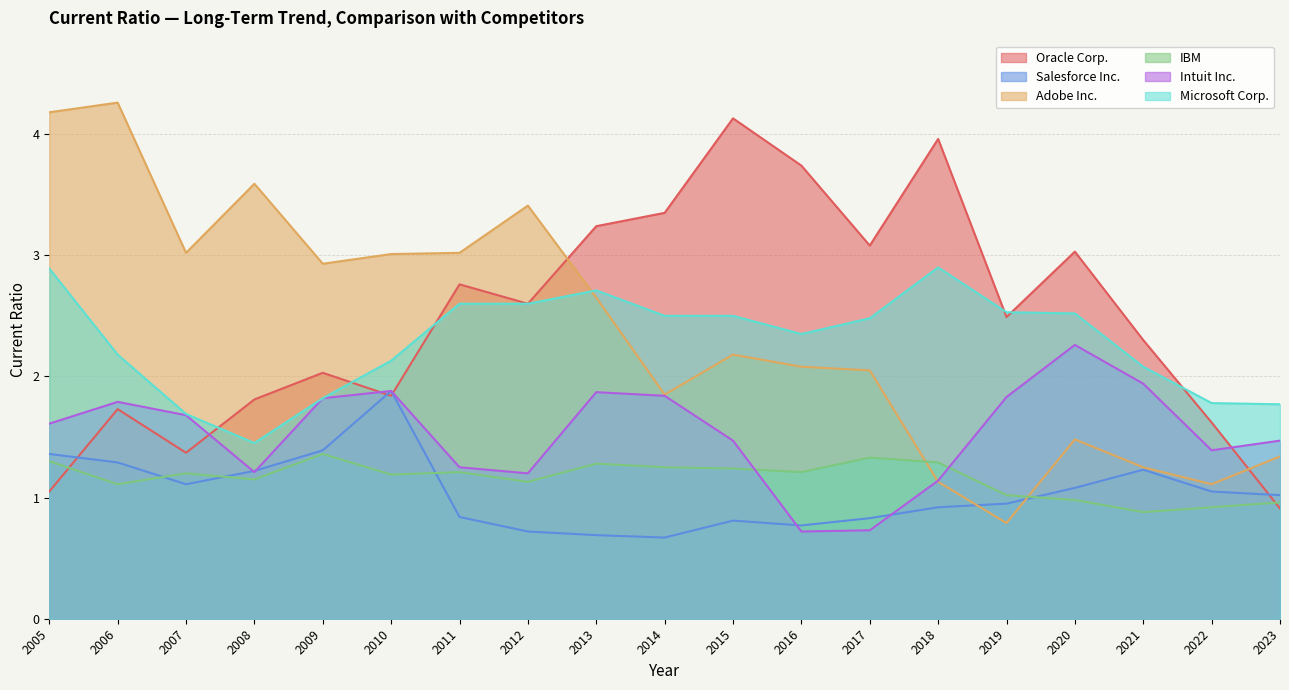

True or false: Intuit Inc. has a value of 1.7 at 2012.

False